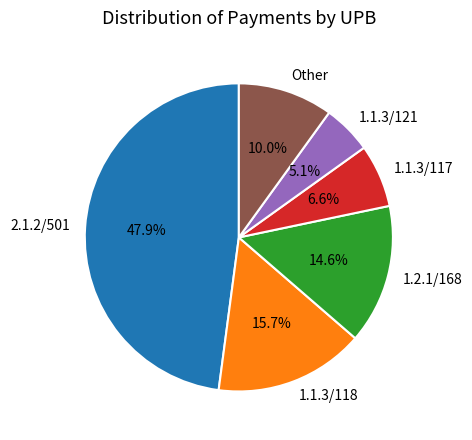

Rank the categories by value from highest to lowest.

2.1.2/501, 1.1.3/118, 1.2.1/168, Other, 1.1.3/117, 1.1.3/121